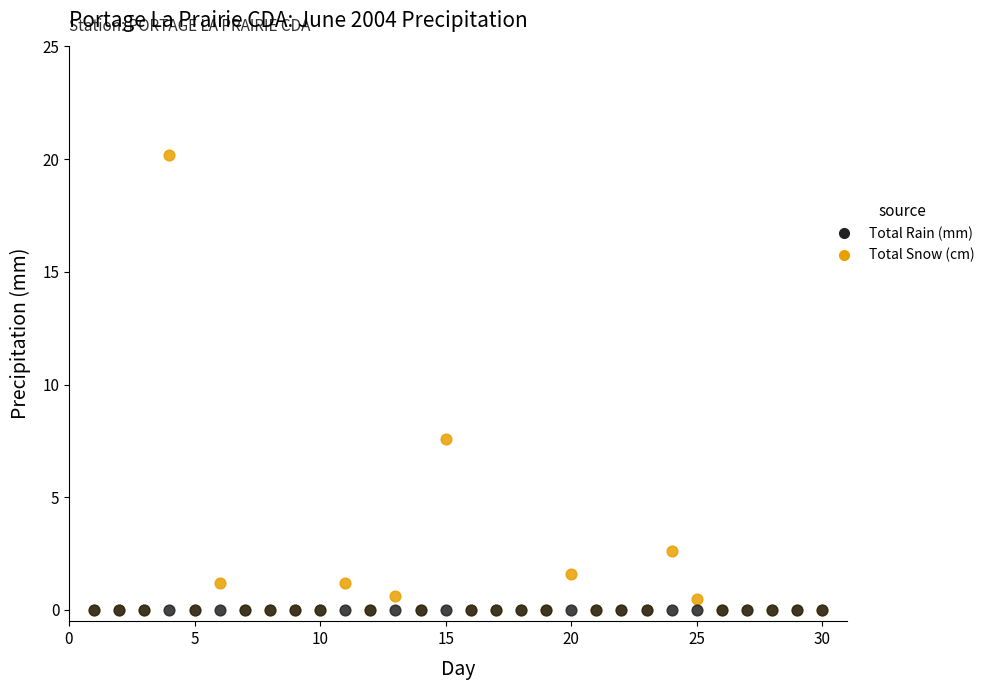

What are all the series names shown in the legend?

Total Rain (mm), Total Snow (cm)